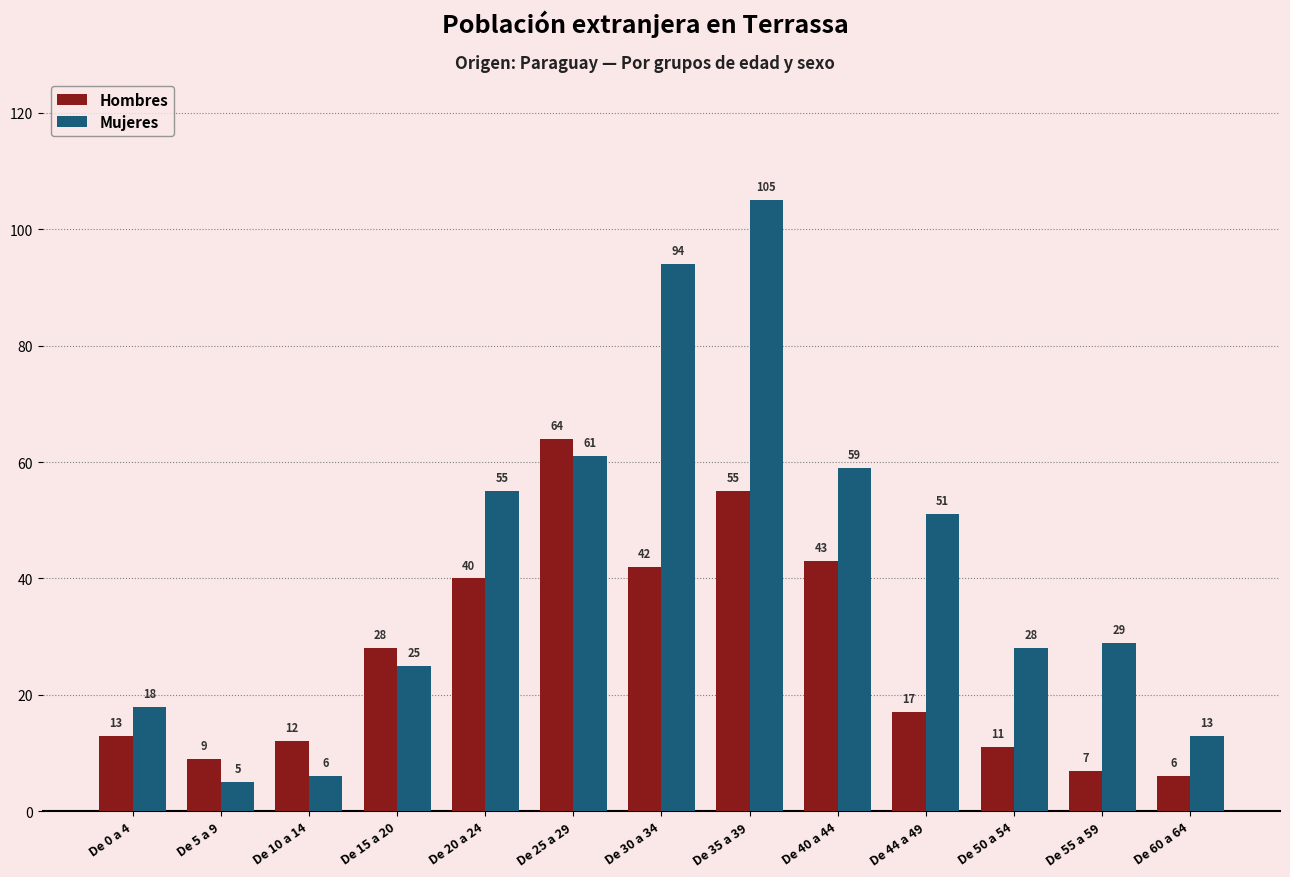

What is the greatest value displayed?

105